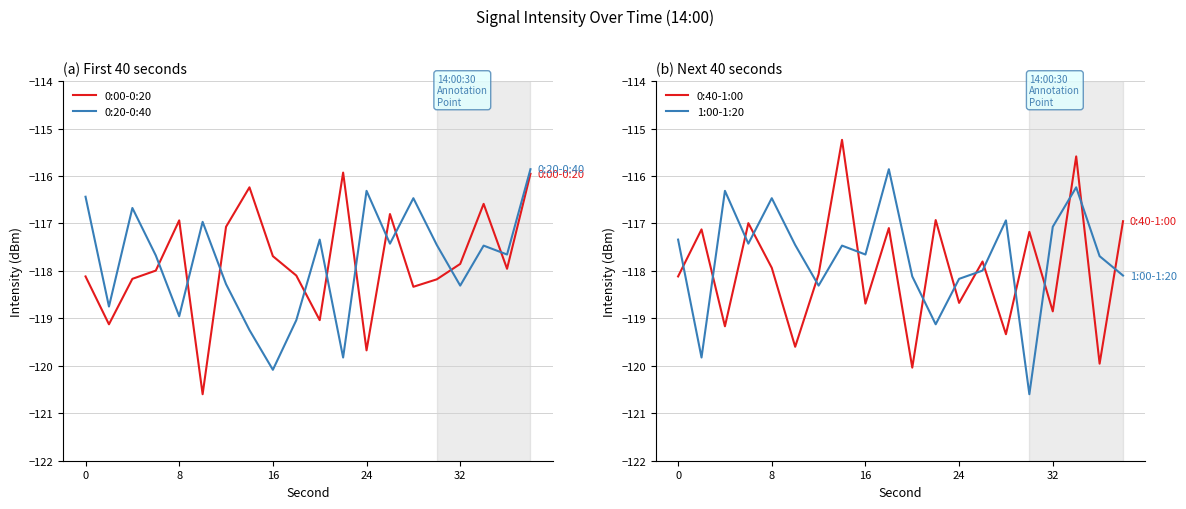

What is the lowest value of the 0:20-0:40 series?

-120.1